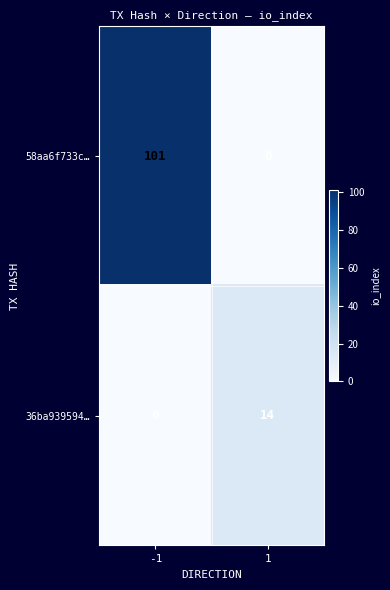

Reading right to left, extract all data points from this chart.

58aa6f733c…: 0	101
36ba939594…: 14	0